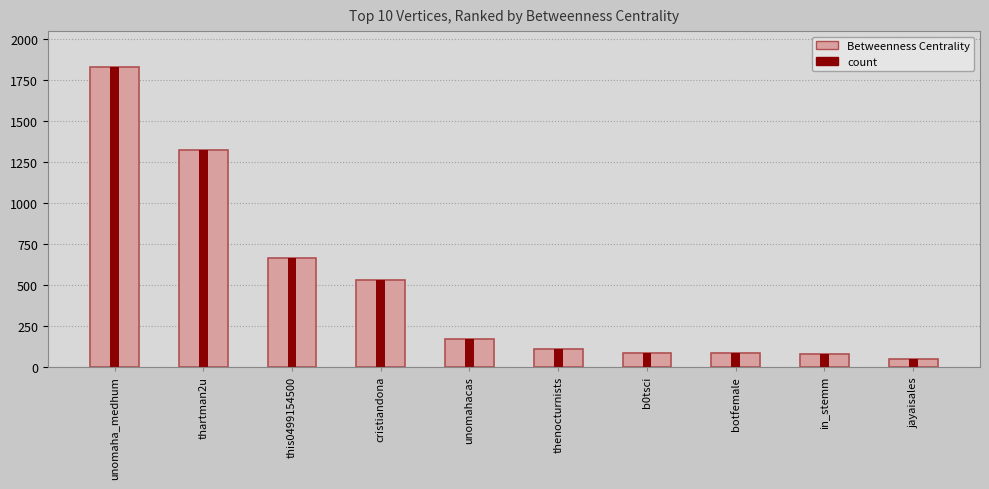

Which label corresponds to the largest value in the chart?

unomaha_medhum